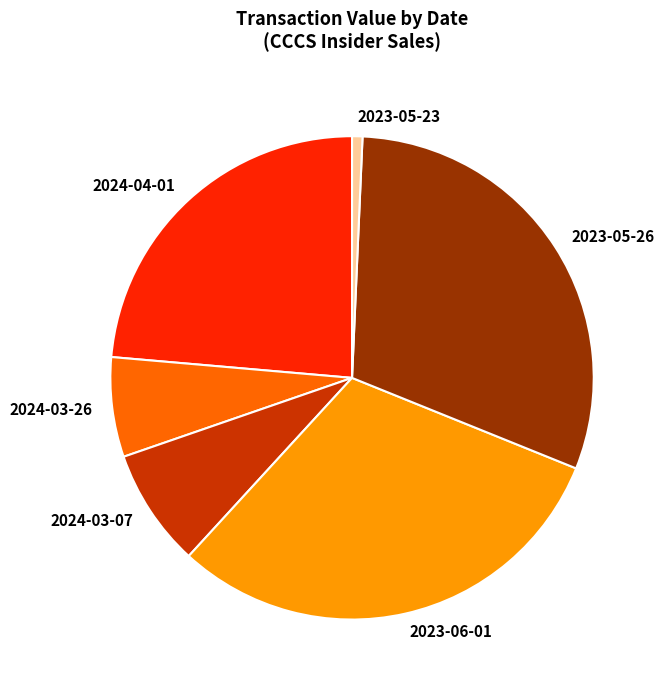

Which category has the smallest portion of the pie?

2023-05-23